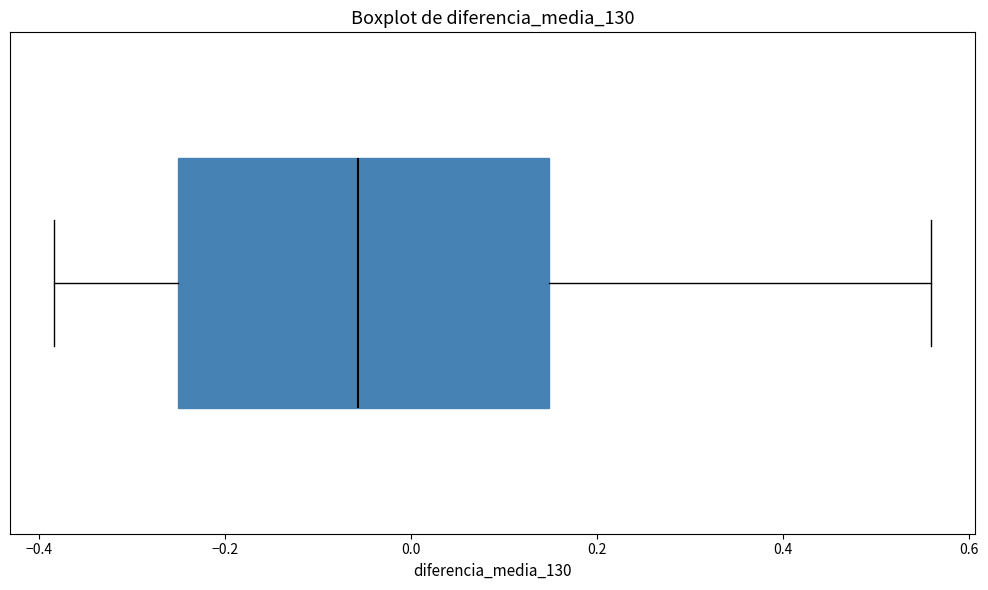

Transcribe this box plot: give where the median line is, the range the box spans, and where the two whiskers end, as read against the x-axis. The values are not printed on the chart, so give them approximately, as read against the axis.

median -0.06, box -0.26 to 0.14, whiskers -0.38 to 0.56